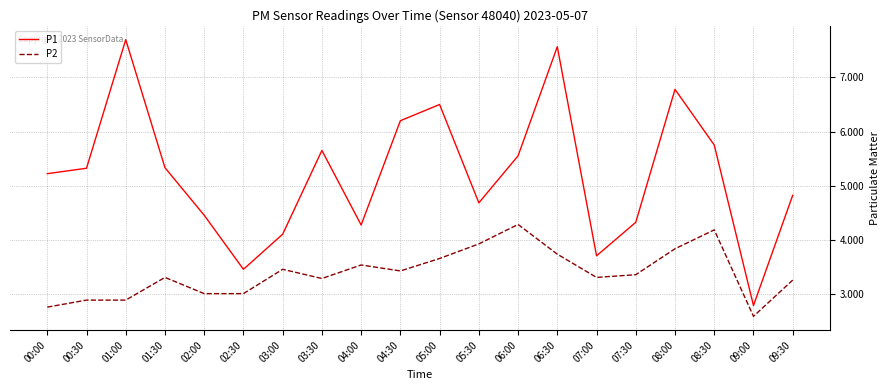

What position from the right is 01:30?

17